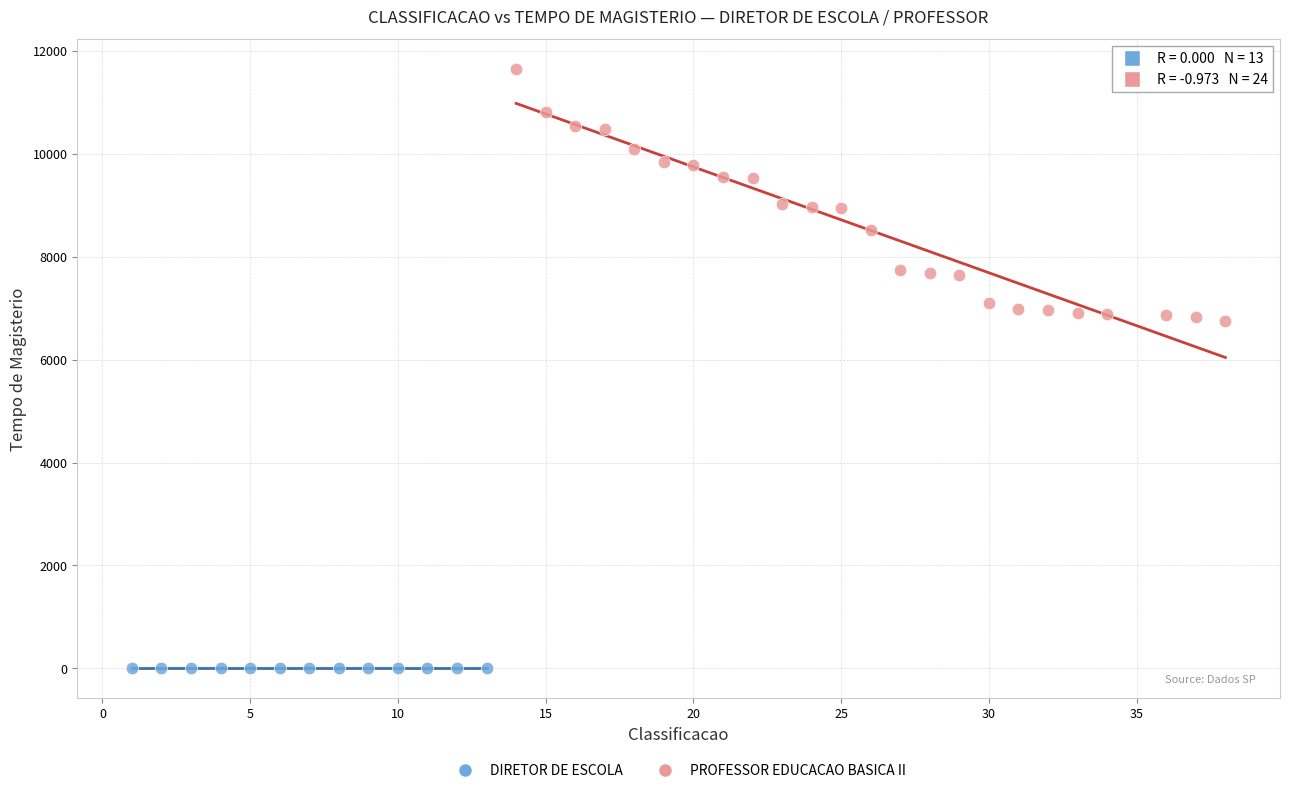

Which series contains the highest Y value?

PROFESSOR EDUCACAO BASICA II